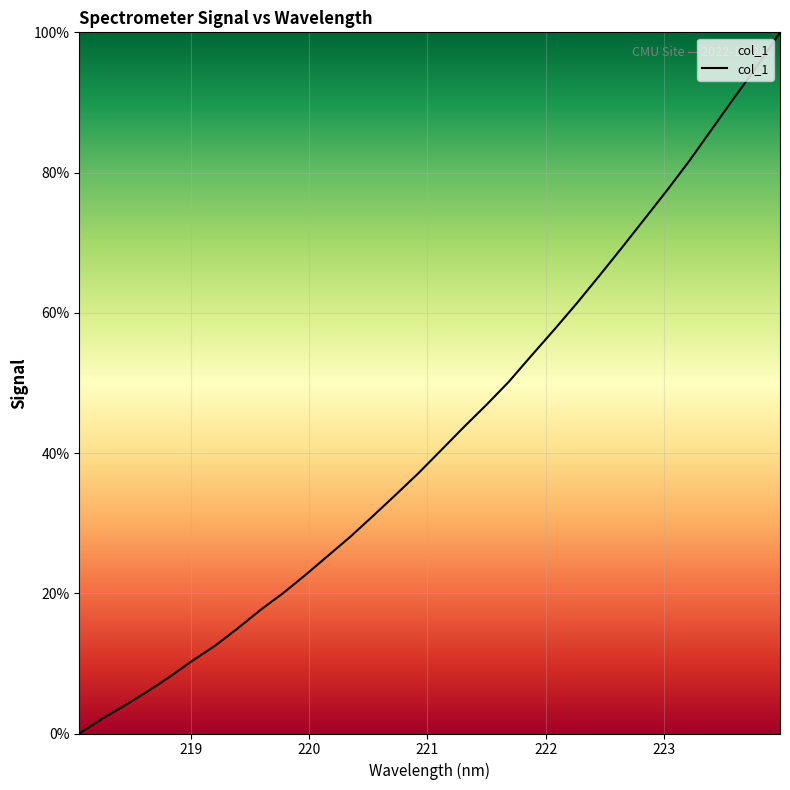

What is the greatest value displayed?

100.0